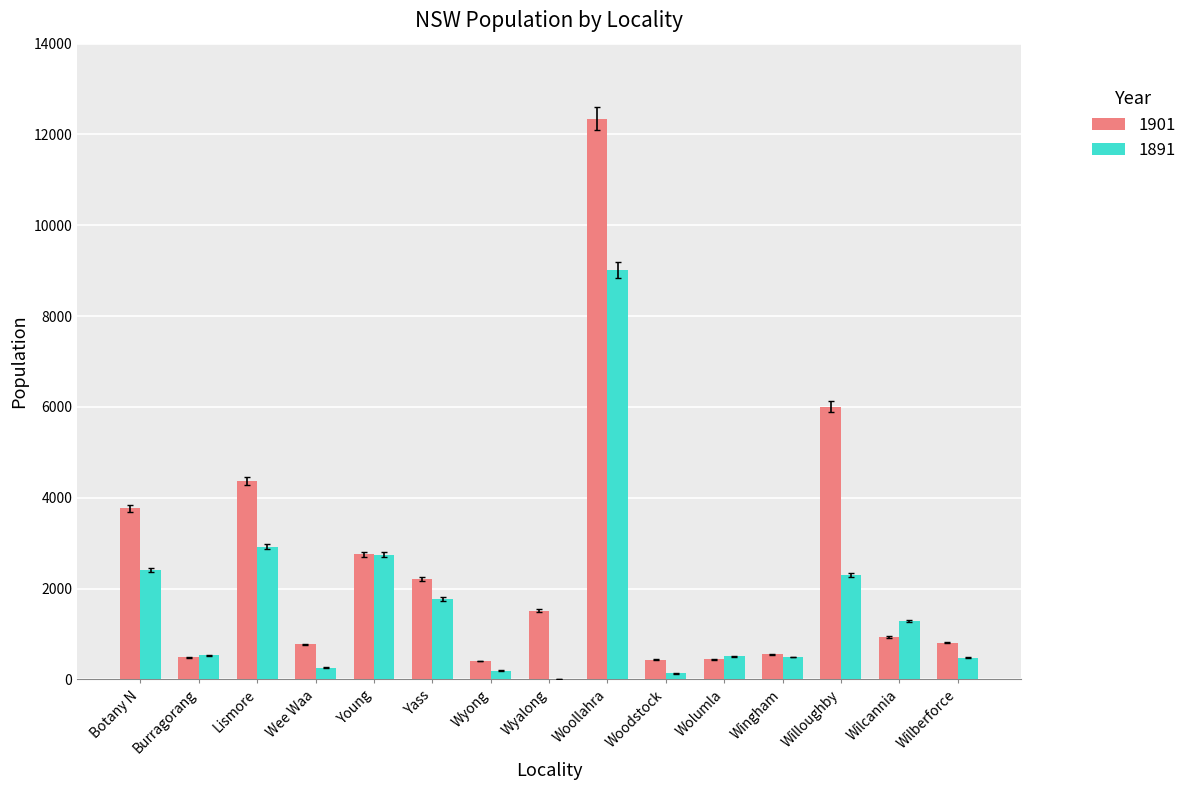

True or false: 1891 has a value of 722 at Wilcannia.

False